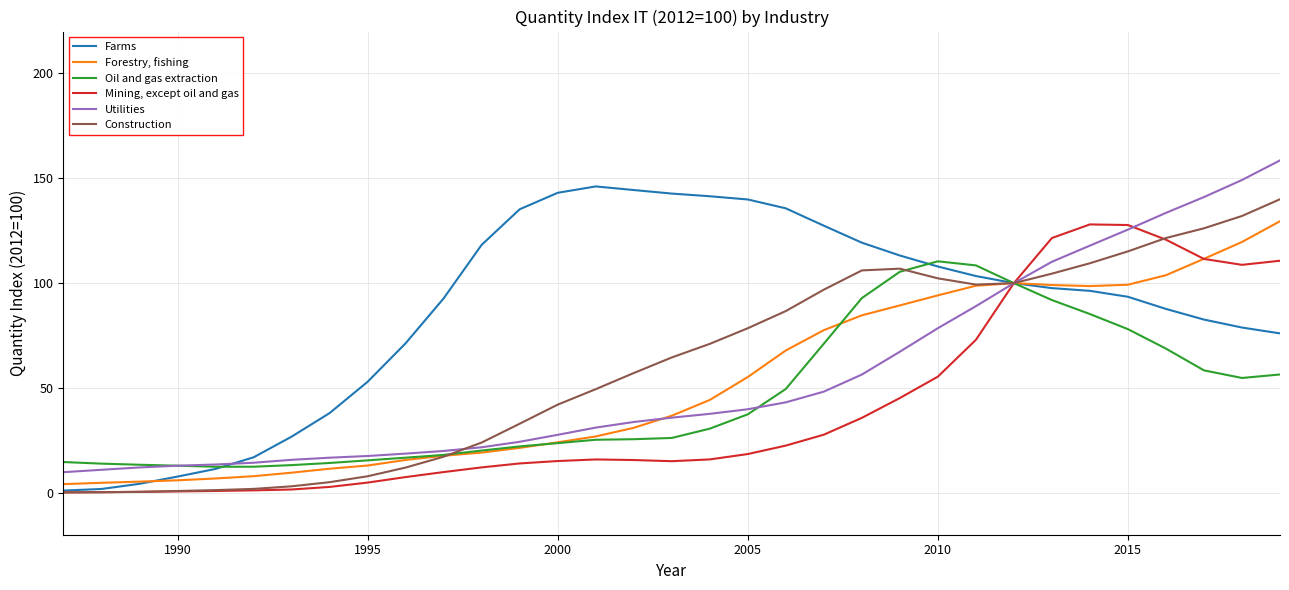

Rank the series by their maximum value, from lowest to highest.

Oil and gas extraction, Mining, except oil and gas, Forestry, fishing, Construction, Farms, Utilities